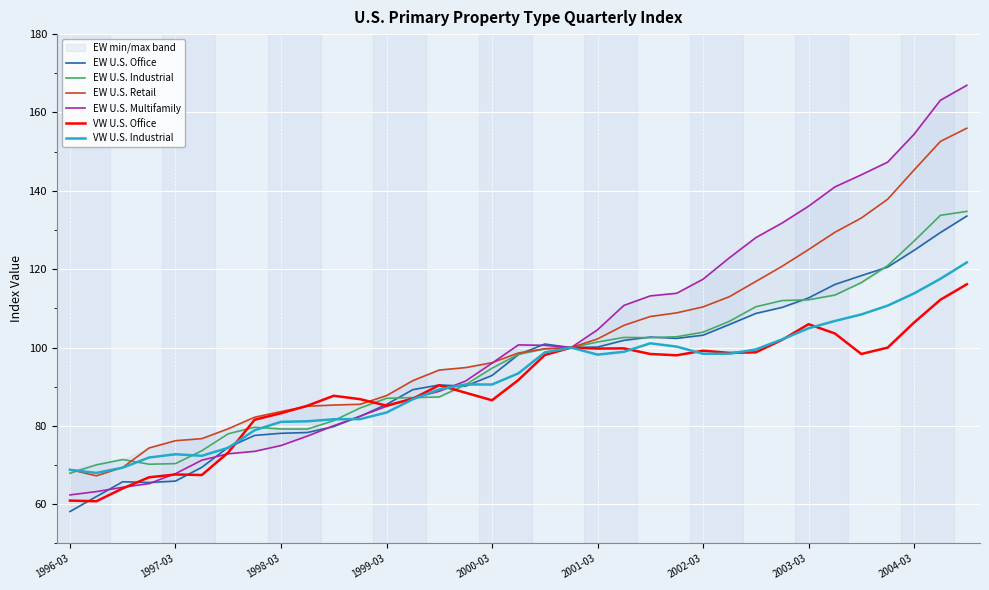

At which label does EW U.S. Multifamily reach its minimum?

1996-03